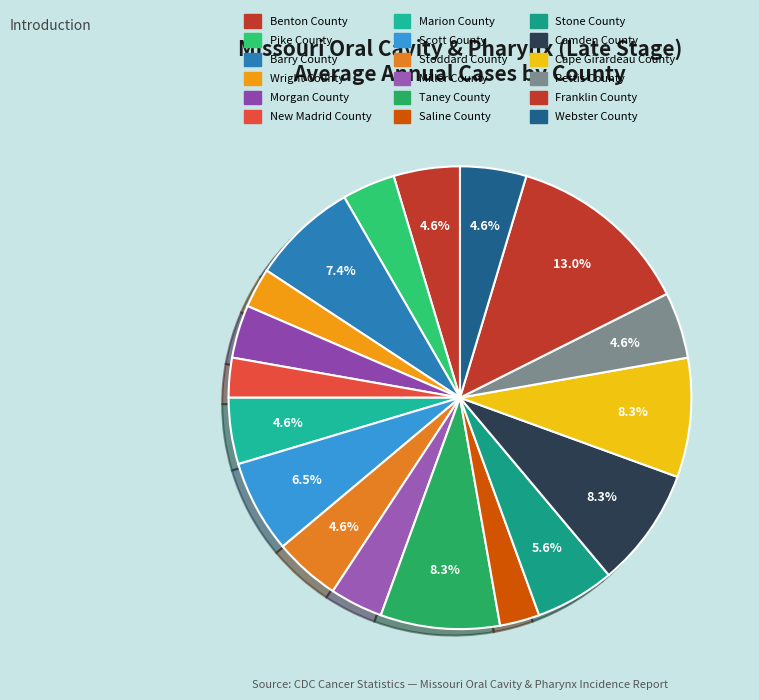

How many segments does this pie chart have?

18